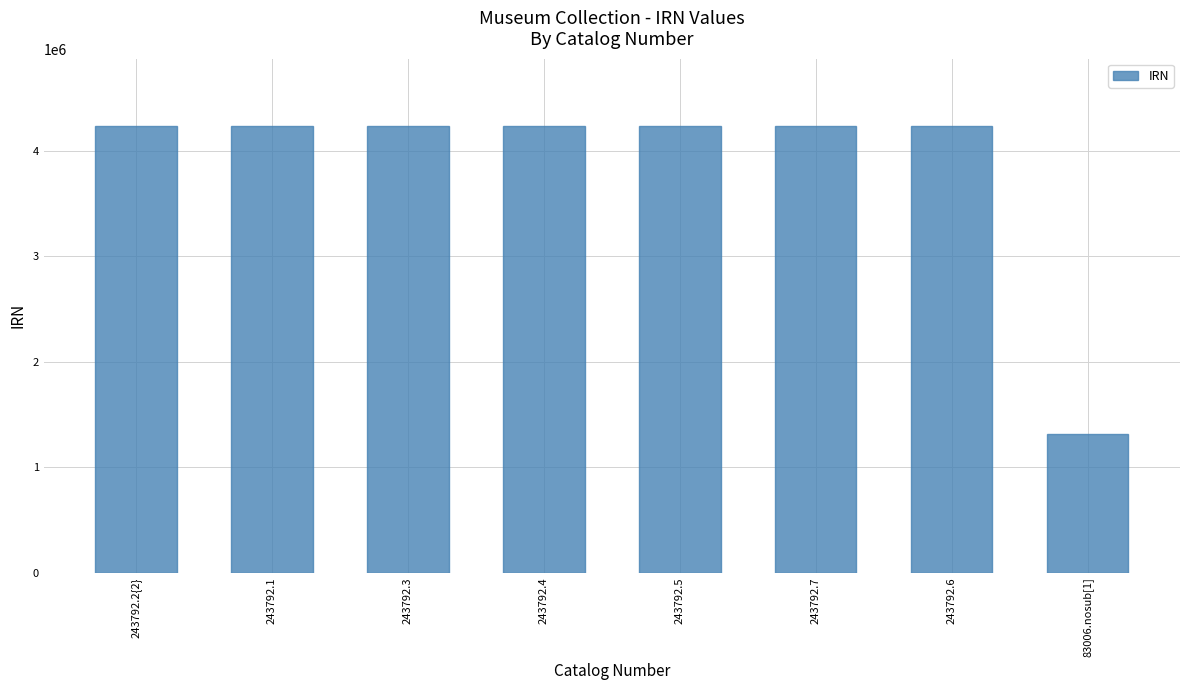

Read the value at 83006.nosub[1], to the nearest 10.

1314290